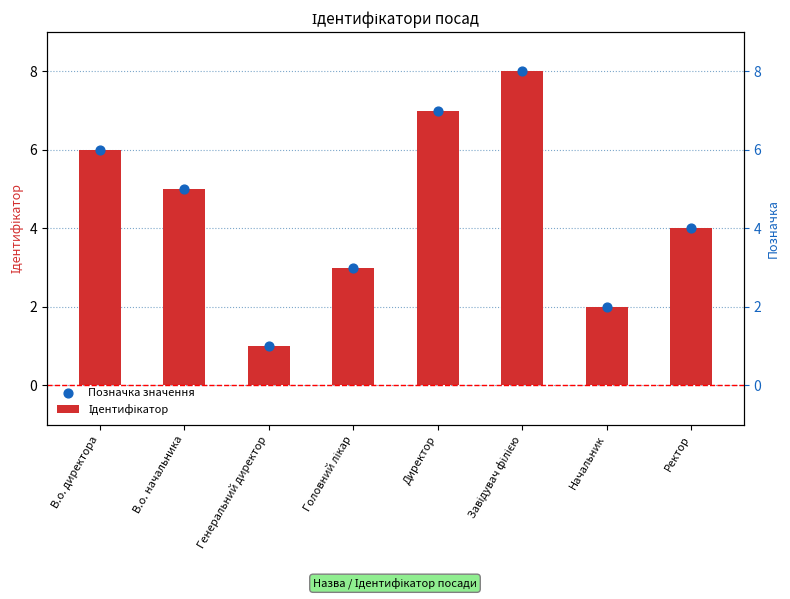

Which series contains the highest Y value?

Ідентифікатор